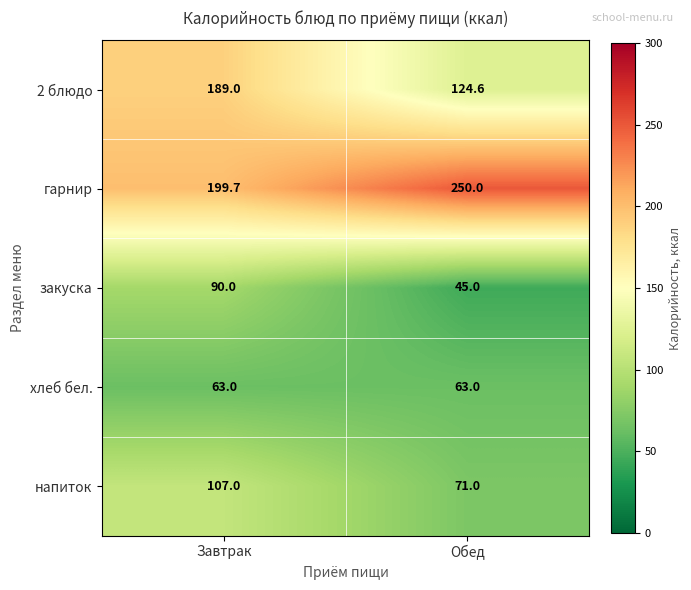

Between Завтрак and Обед, which series saw the biggest shift?

2 блюдо